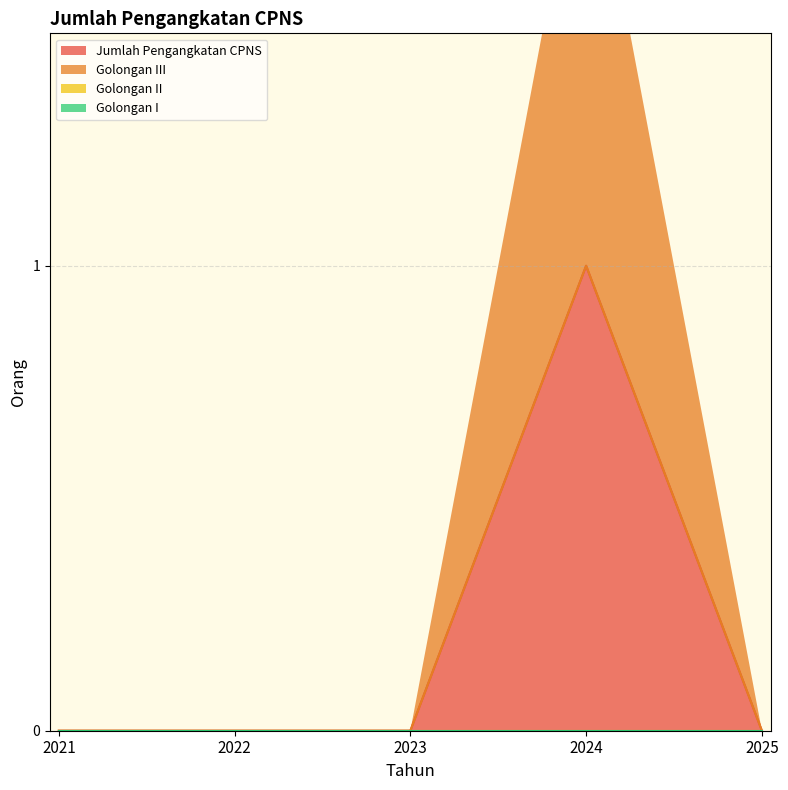

Reading left to right, what are all the values shown in this chart?

Jumlah Pengangkatan CPNS: 0	0	0	1	0
Golongan III: 0	0	0	1	0